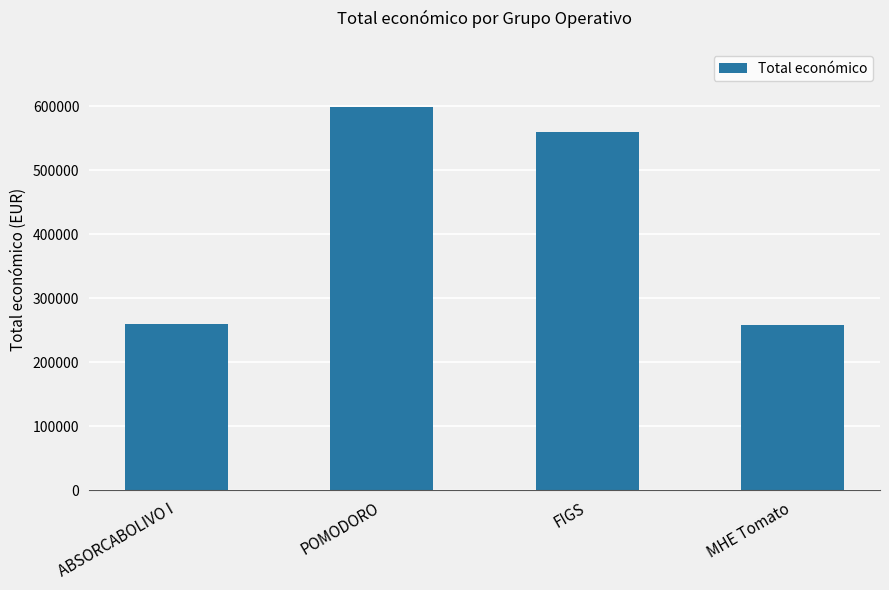

Which category has the highest value across all series?

POMODORO